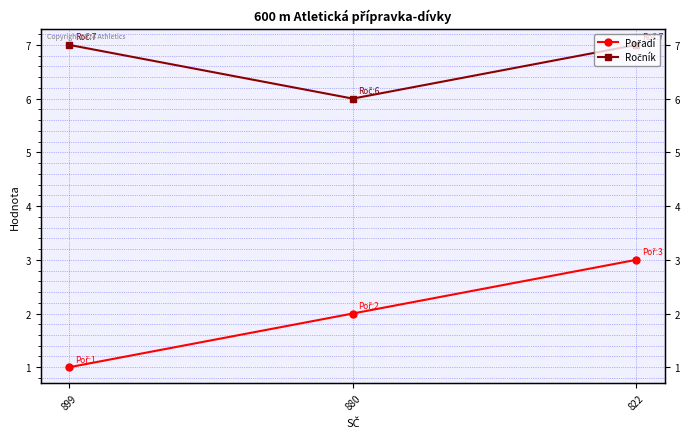

Reading right to left, what are all the values shown in this chart?

Pořadí: 3	2	1
Ročník: 7	6	7